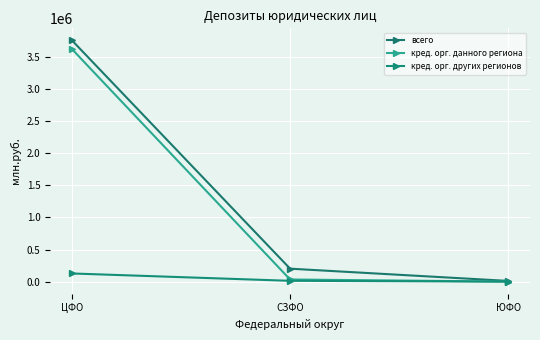

True or false: всего has a value of 44979 at СЗФО.

False